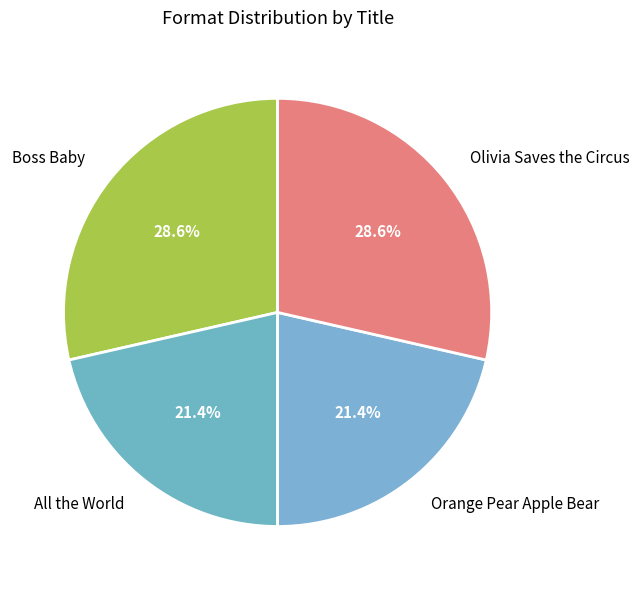

What portion of the pie excludes Orange Pear Apple Bear?

78.6%